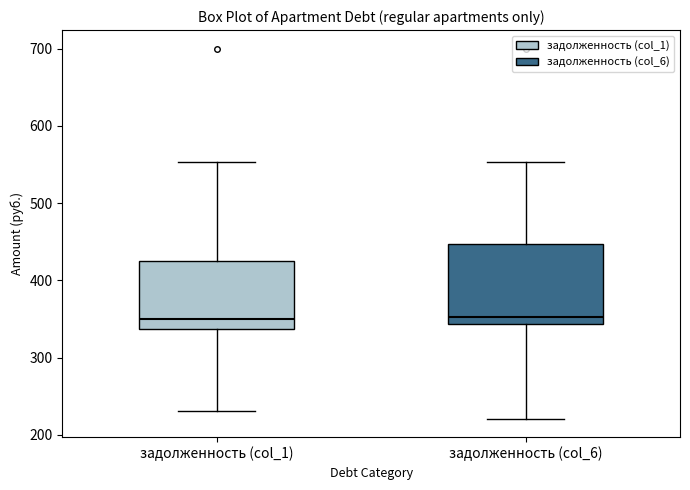

Where does the lower whisker of the box for задолженность (col_1) end on the y-axis? The values are not printed on the chart, so give them approximately, as read against the axis.

230